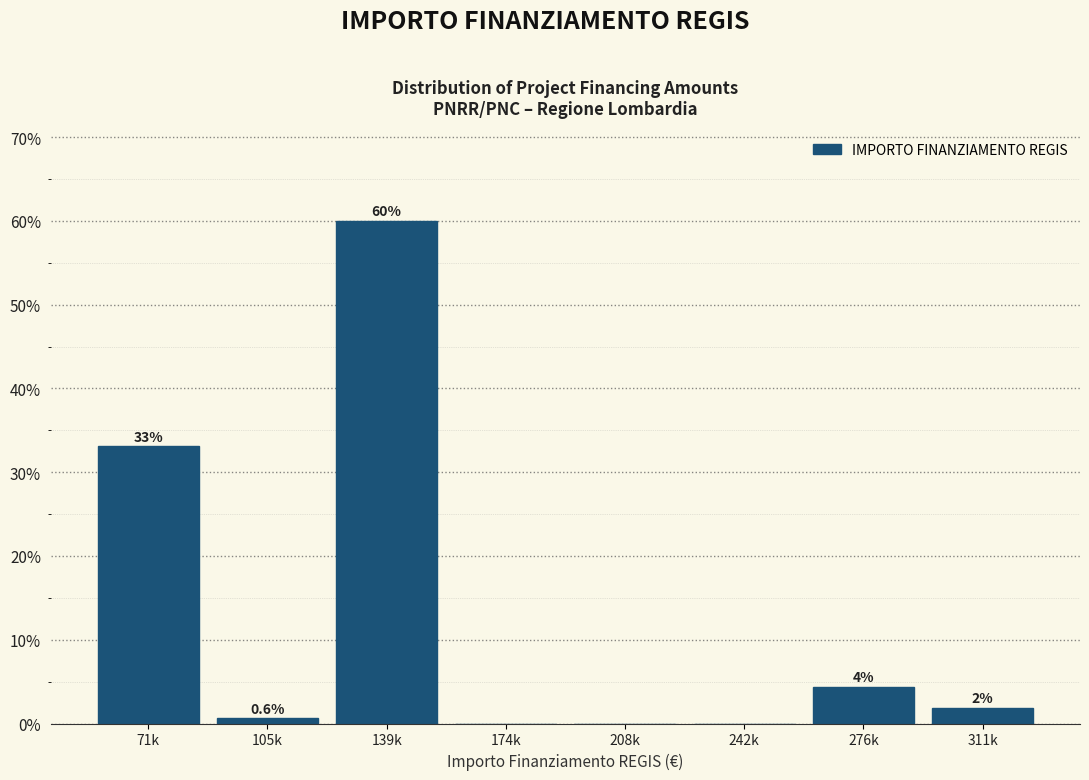

Which label corresponds to the largest value in the chart?

139k